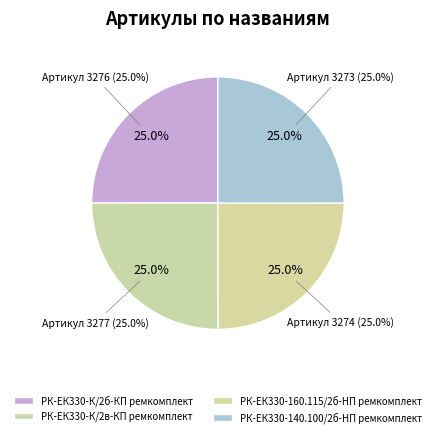

To the nearest percent, what percentage of the pie is РК-ЕК330-К/2в-КП ремкомплект?

25%